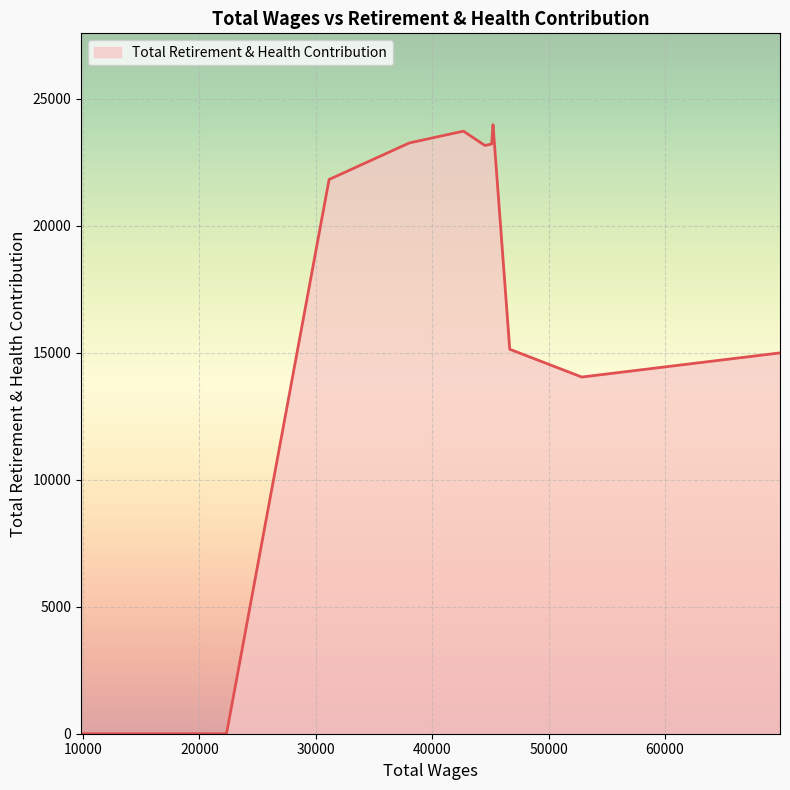

What is the maximum value shown in the chart?

23973